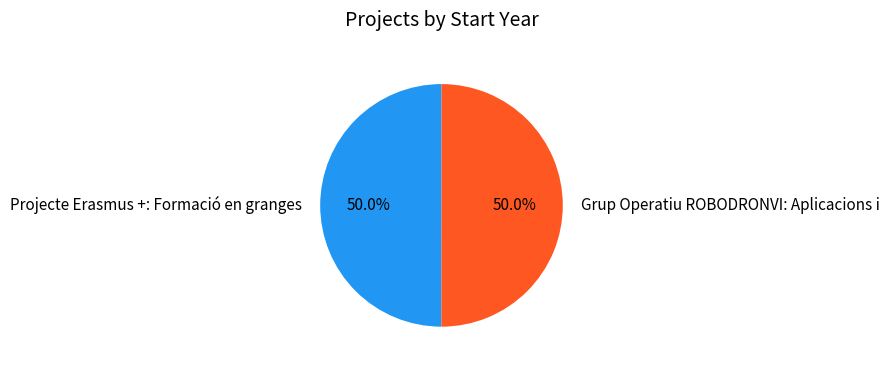

To the nearest percent, what is the combined percentage of Grup Operatiu ROBODRONVI: Aplicacions i and Projecte Erasmus +: Formació en granges?

100%